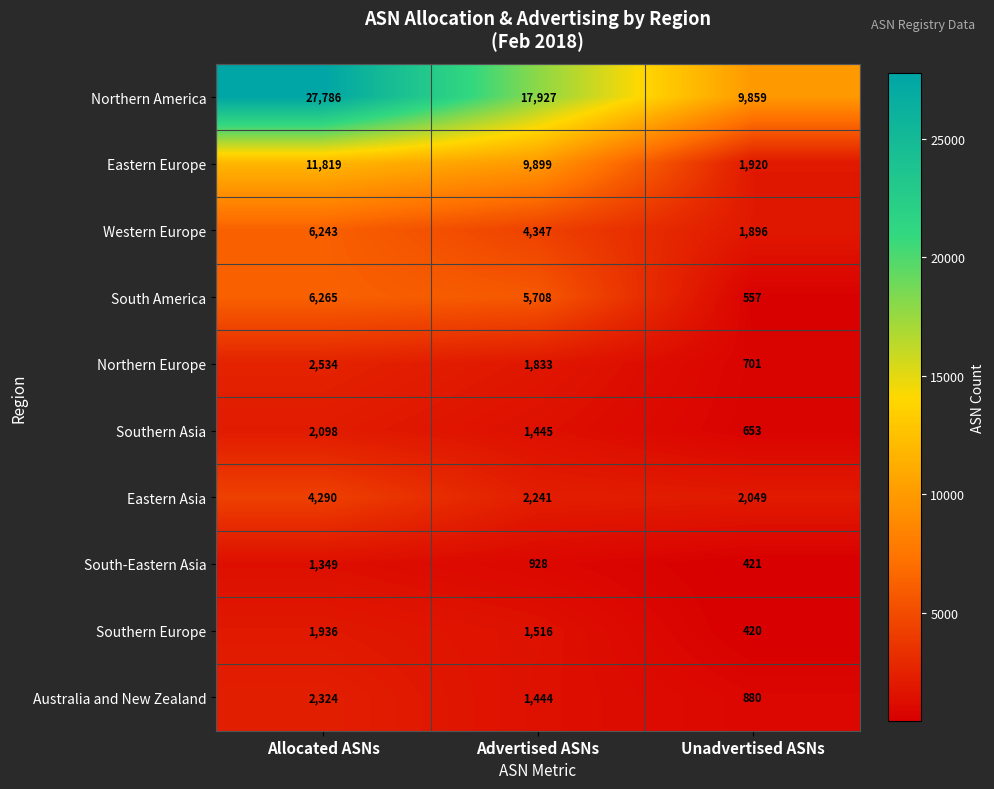

What is the difference between the highest and lowest values at Allocated ASNs?

26437